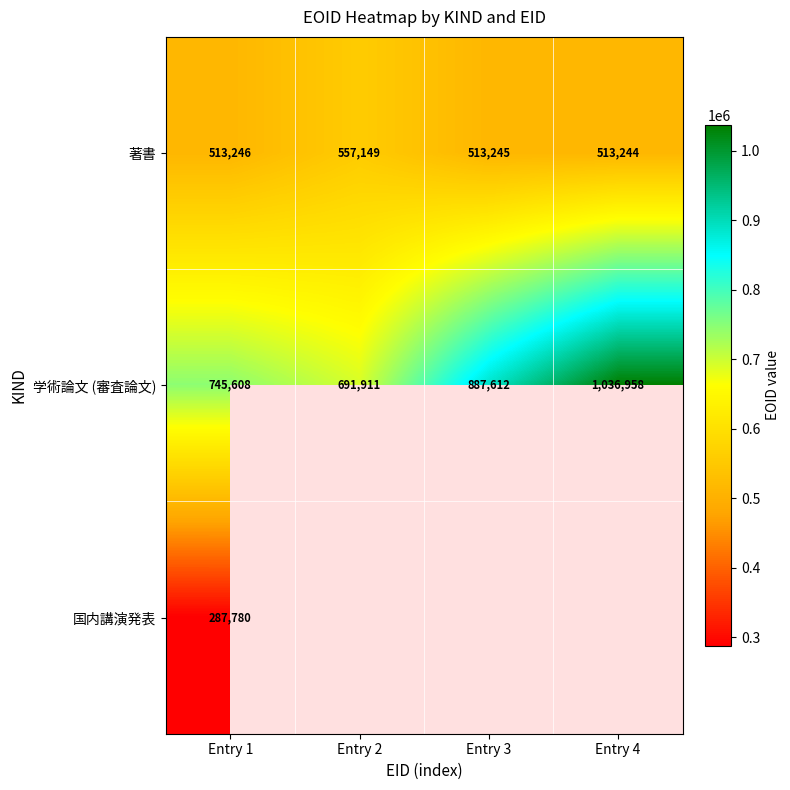

How many series are shown in this chart?

3